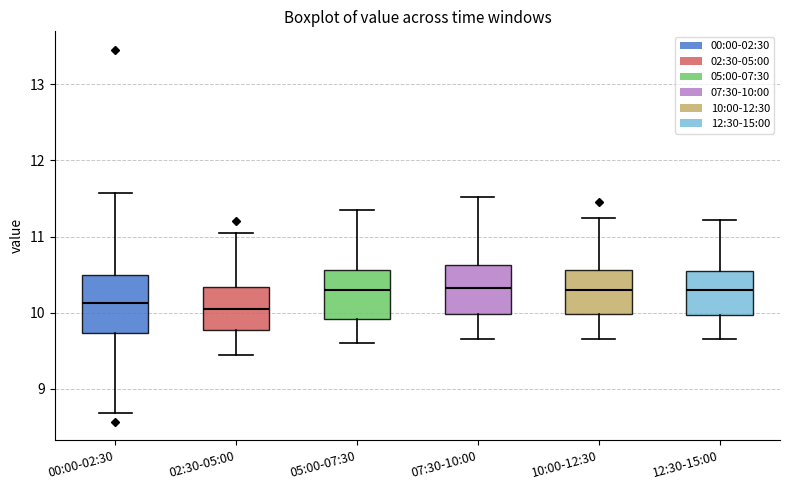

Reading left to right, read every box against the y-axis: the position of its median line, the range the box covers, and the ends of its whiskers. The values are not printed on the chart, so give them approximately, as read against the axis.

00:00-02:30: median 10.1, box 9.7 to 10.5, whiskers 8.7 to 11.6
02:30-05:00: median 10.1, box 9.8 to 10.3, whiskers 9.5 to 11.1
05:00-07:30: median 10.3, box 9.9 to 10.6, whiskers 9.6 to 11.4
07:30-10:00: median 10.3, box 10.0 to 10.6, whiskers 9.7 to 11.5
10:00-12:30: median 10.3, box 10.0 to 10.6, whiskers 9.7 to 11.3
12:30-15:00: median 10.3, box 10.0 to 10.6, whiskers 9.7 to 11.2